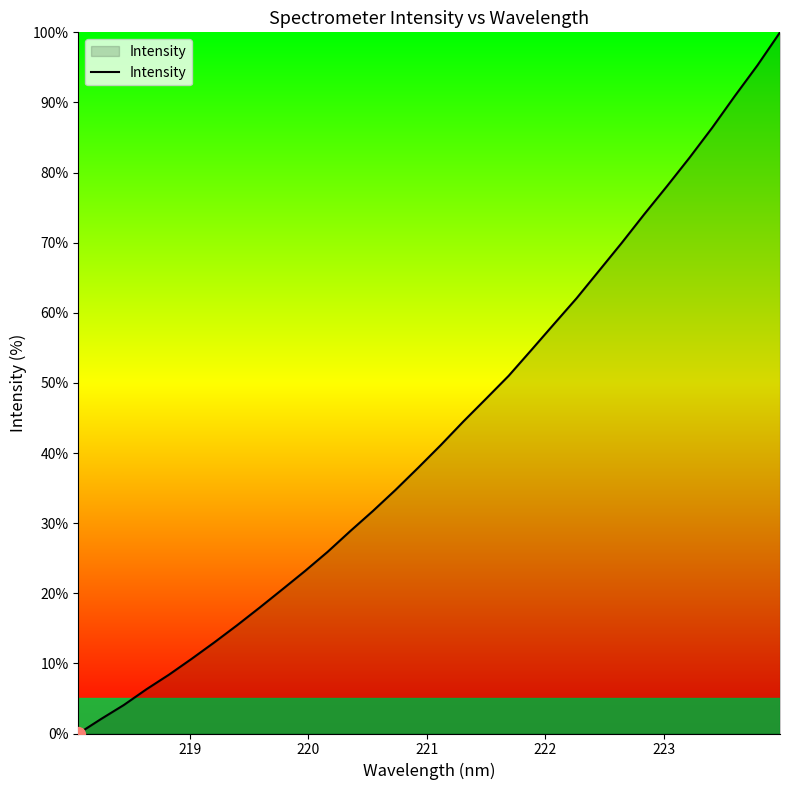

What is the average value?

43.2